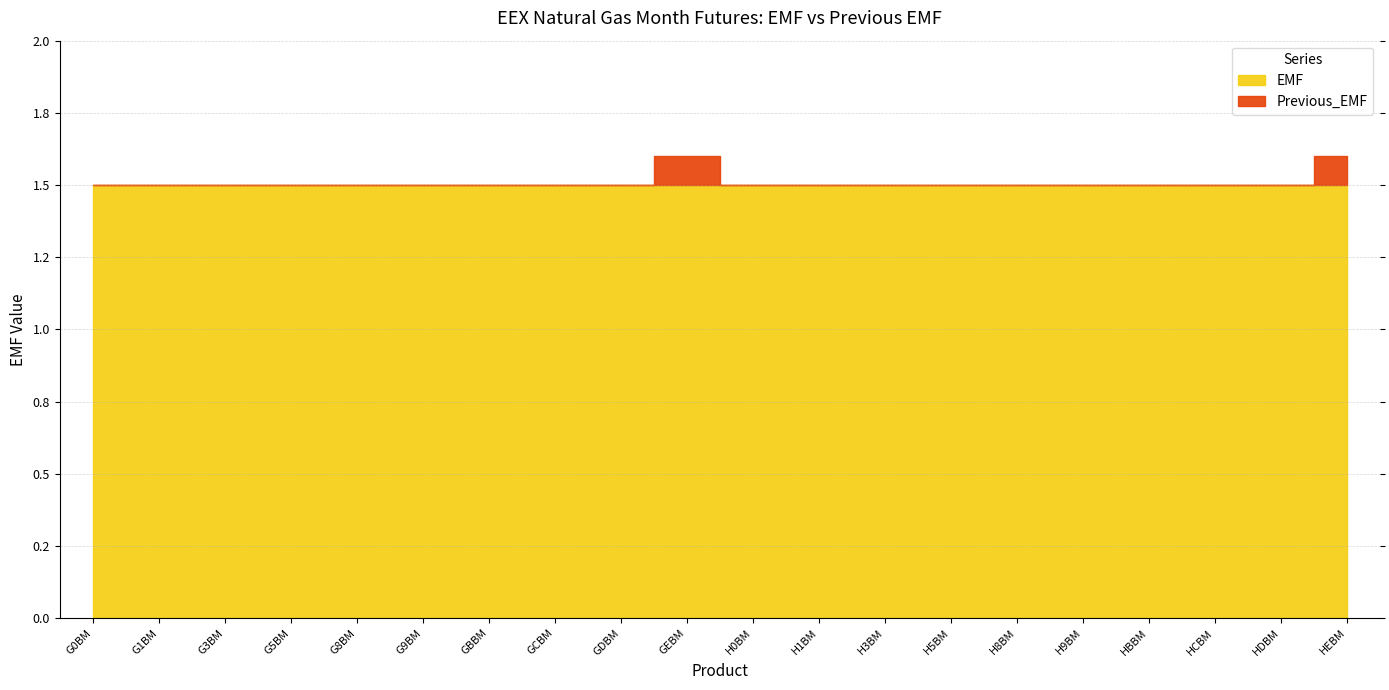

Reading right to left, what are all the values shown in this chart?

Previous_EMF: HEBM=1.6	HDBM=1.5	HCBM=1.5	HBBM=1.5	H9BM=1.5	H8BM=1.5	H5BM=1.5	H3BM=1.5	H1BM=1.5	H0BM=1.5	GEBM=1.6	GDBM=1.5	GCBM=1.5	GBBM=1.5	G9BM=1.5	G8BM=1.5	G5BM=1.5	G3BM=1.5	G1BM=1.5	G0BM=1.5
EMF: HEBM=1.5	HDBM=1.5	HCBM=1.5	HBBM=1.5	H9BM=1.5	H8BM=1.5	H5BM=1.5	H3BM=1.5	H1BM=1.5	H0BM=1.5	GEBM=1.5	GDBM=1.5	GCBM=1.5	GBBM=1.5	G9BM=1.5	G8BM=1.5	G5BM=1.5	G3BM=1.5	G1BM=1.5	G0BM=1.5